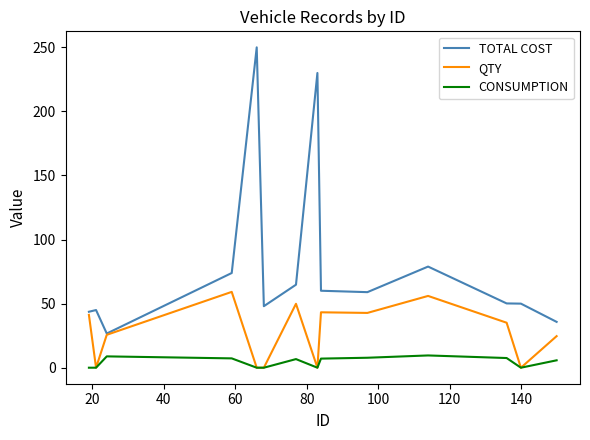

What is the maximum value shown in the chart?

250.0